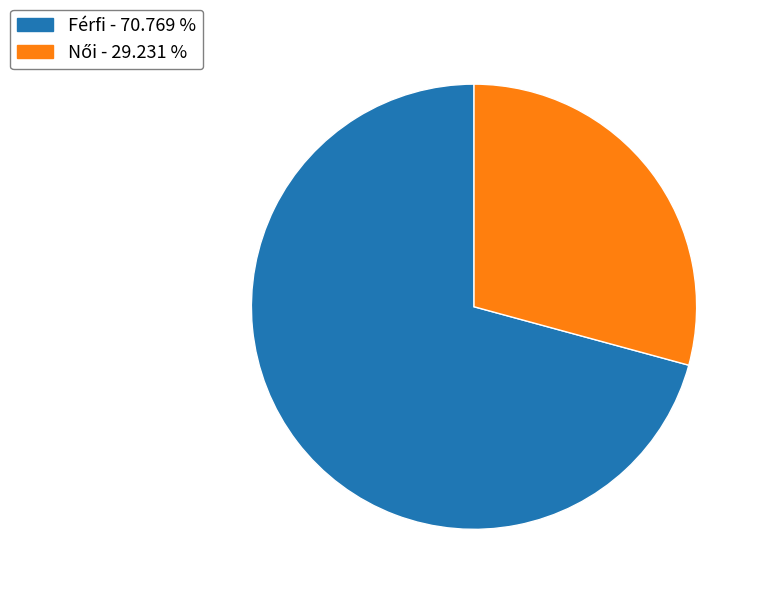

Which slice represents more than half of the pie?

Férfi